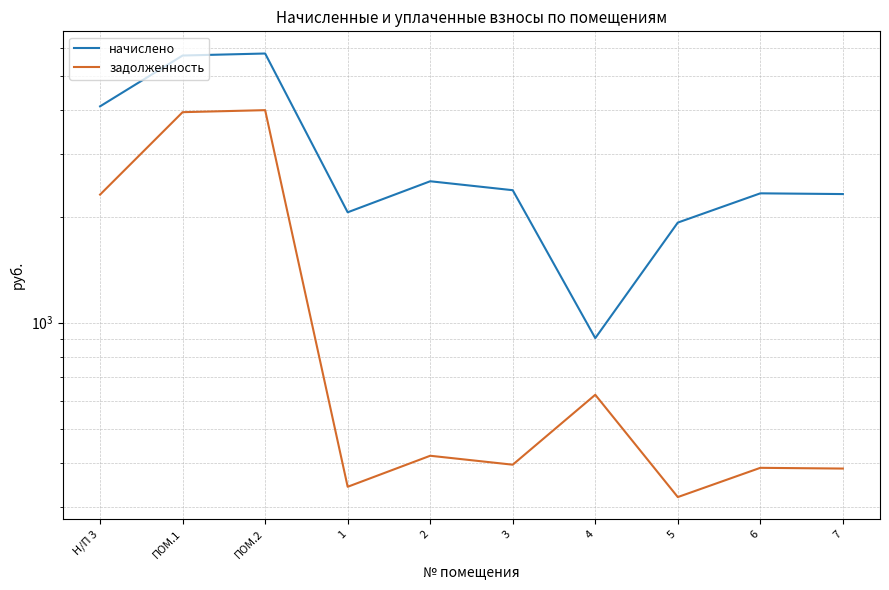

What is the difference between the maximum and minimum values in the начислено series?

4892.2